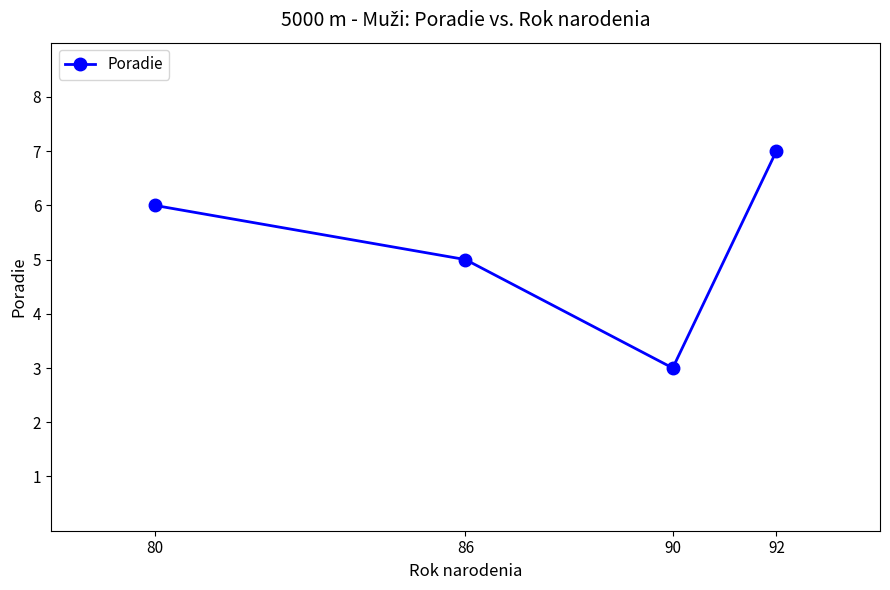

What is the change in value from 80 to 86?

-1